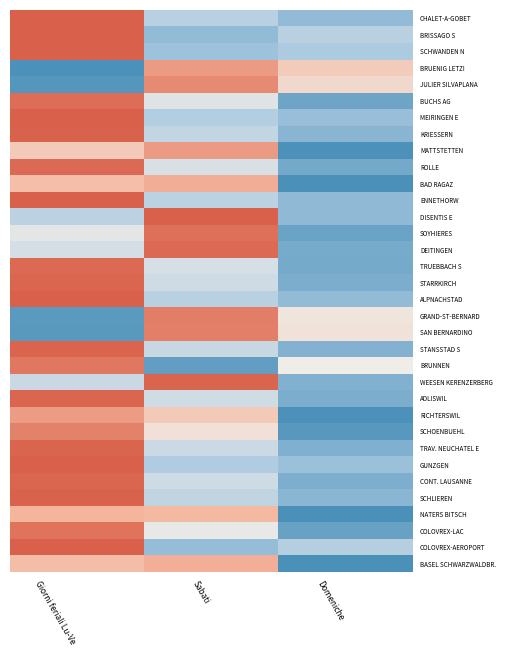

What is the total value across all series at Domeniche?

-28.9